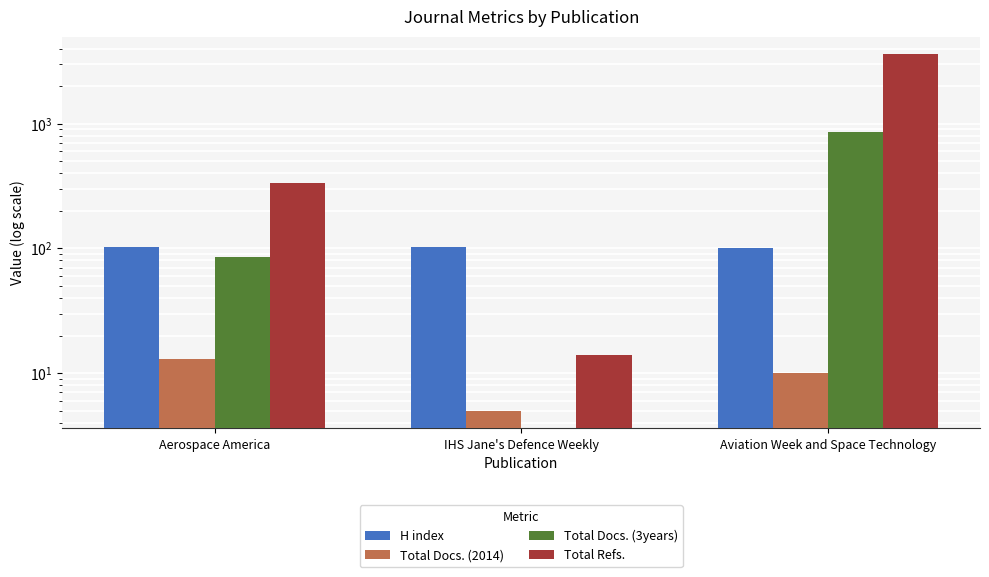

What is the maximum value for Total Docs. (2014)?

13